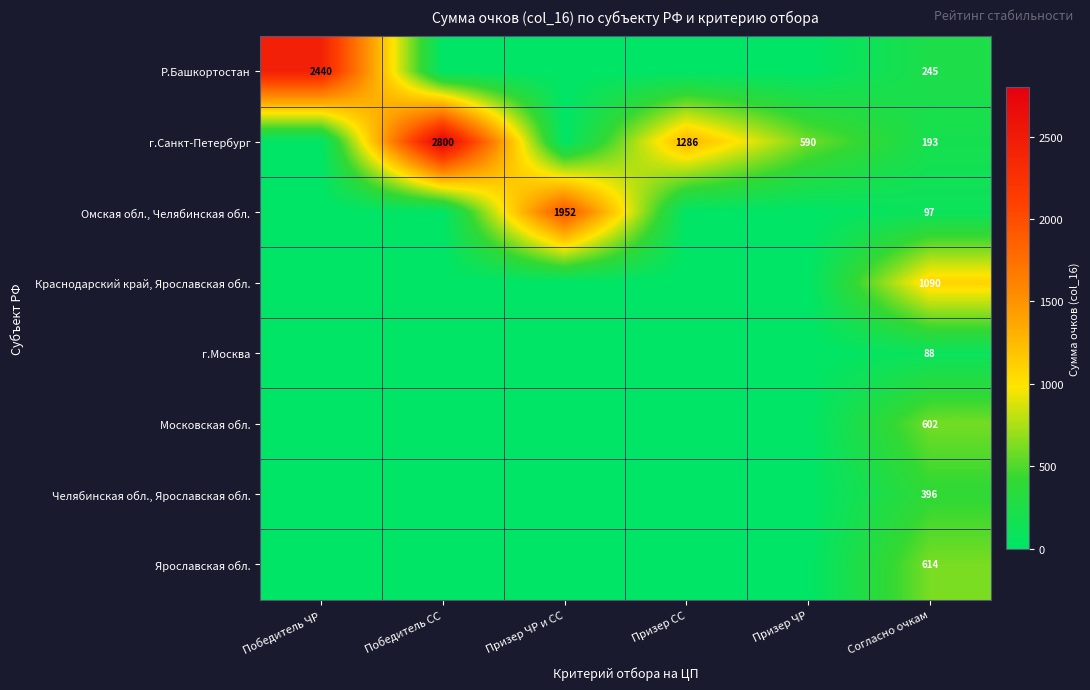

Rank the series at Согласно очкам from highest to lowest value.

Краснодарский край, Ярославская обл., Ярославская обл., Московская обл., Челябинская обл., Ярославская обл., Р.Башкортостан, г.Санкт-Петербург, Омская обл., Челябинская обл., г.Москва